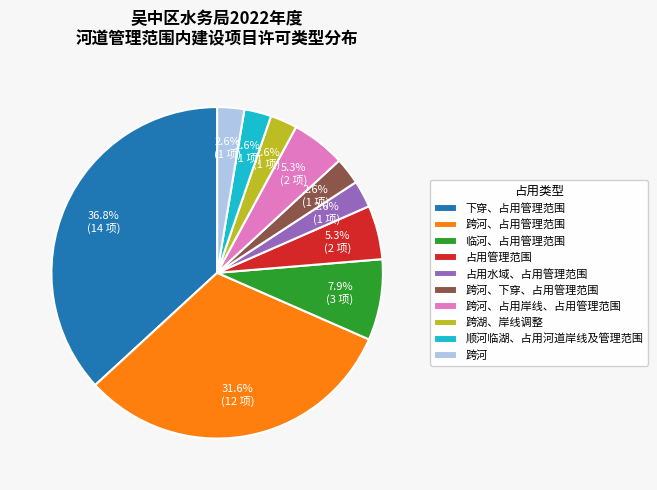

Does 下穿、占用管理范围 account for over 50% of the chart?

No